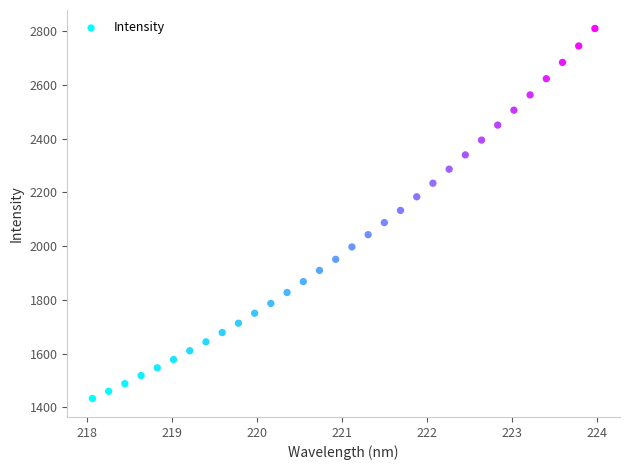

What is the range of X values (max minus min)?

5.9